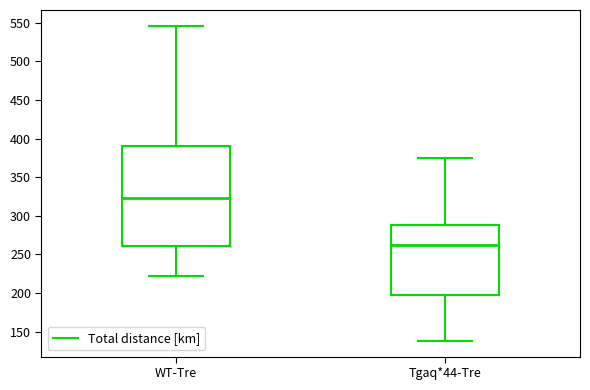

Reading left to right, transcribe this box plot: for each box, give where its median line is, the range the box spans, and where its two whiskers end, as read against the y-axis. The values are not printed on the chart, so give them approximately, as read against the axis.

WT-Tre: median 325, box 260 to 390, whiskers 220 to 545
Tgaq*44-Tre: median 260, box 200 to 290, whiskers 140 to 375